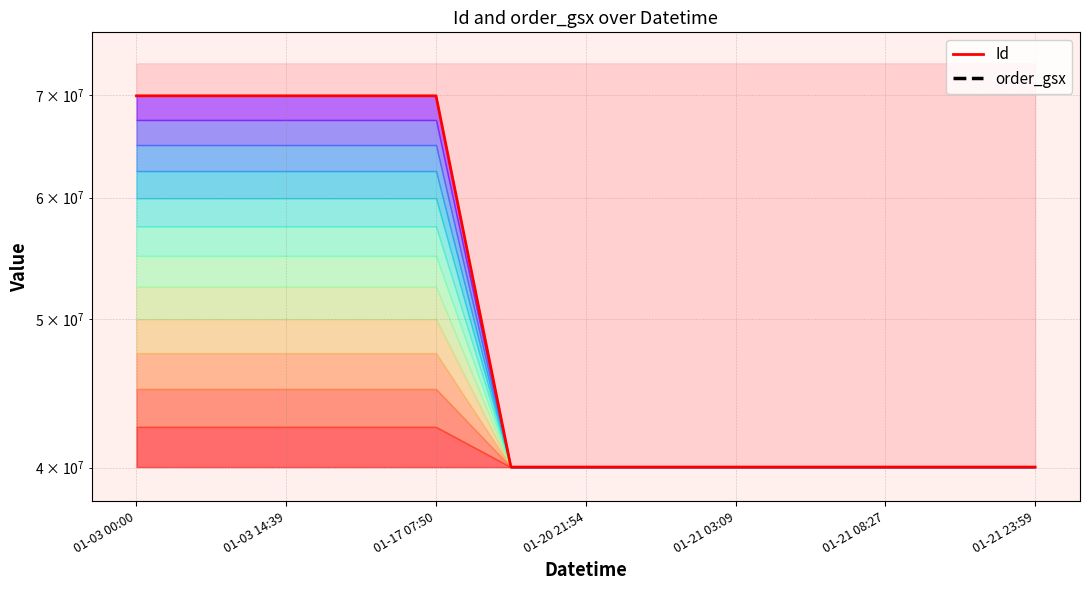

What is the average value of the Id series?

51523576